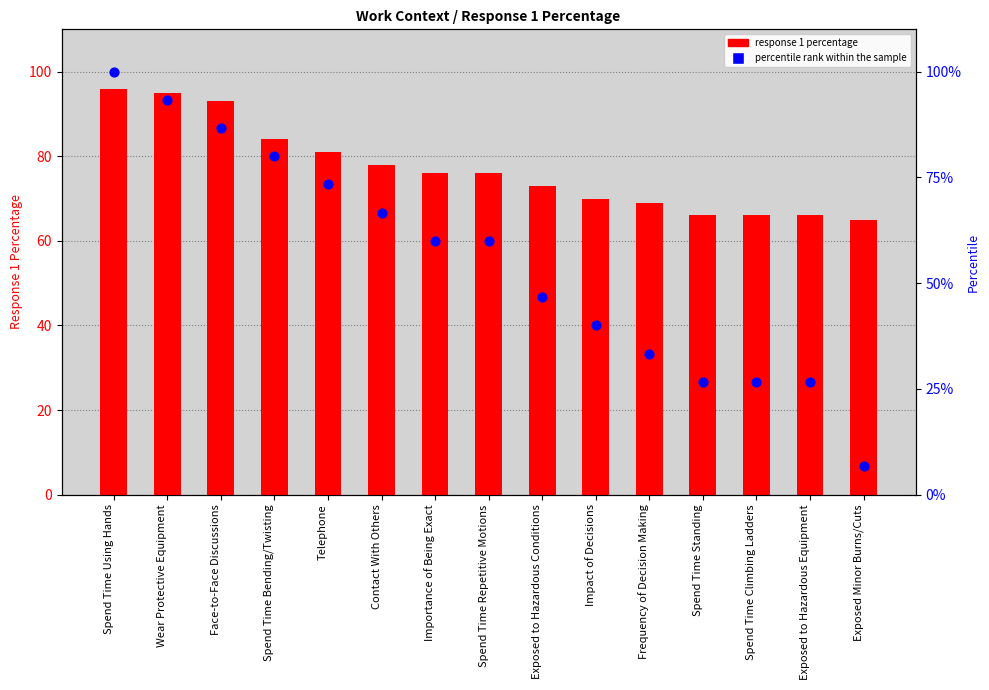

What are all the series names shown in the legend?

response 1 percentage, percentile rank within the sample